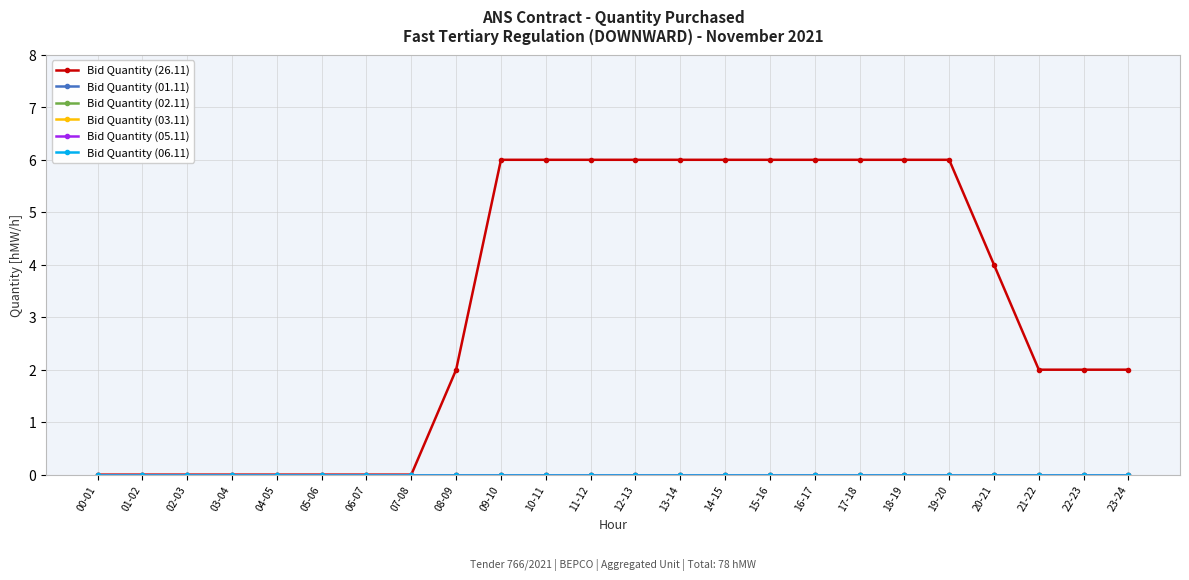

At 15-16, list the series in order from largest to smallest.

Bid Quantity (26.11), Bid Quantity (01.11), Bid Quantity (02.11), Bid Quantity (03.11), Bid Quantity (05.11), Bid Quantity (06.11)